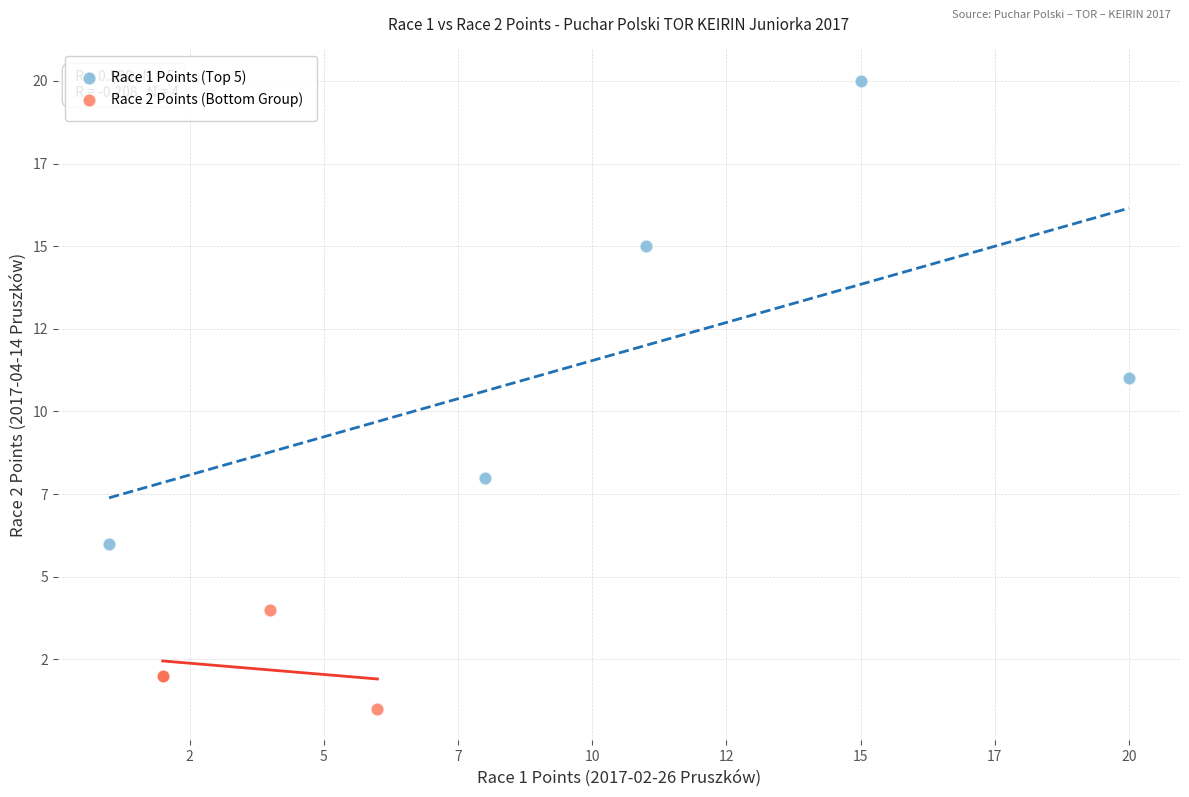

What are all the series names shown in the legend?

Race 1 Points (Top 5), Race 2 Points (Bottom Group)